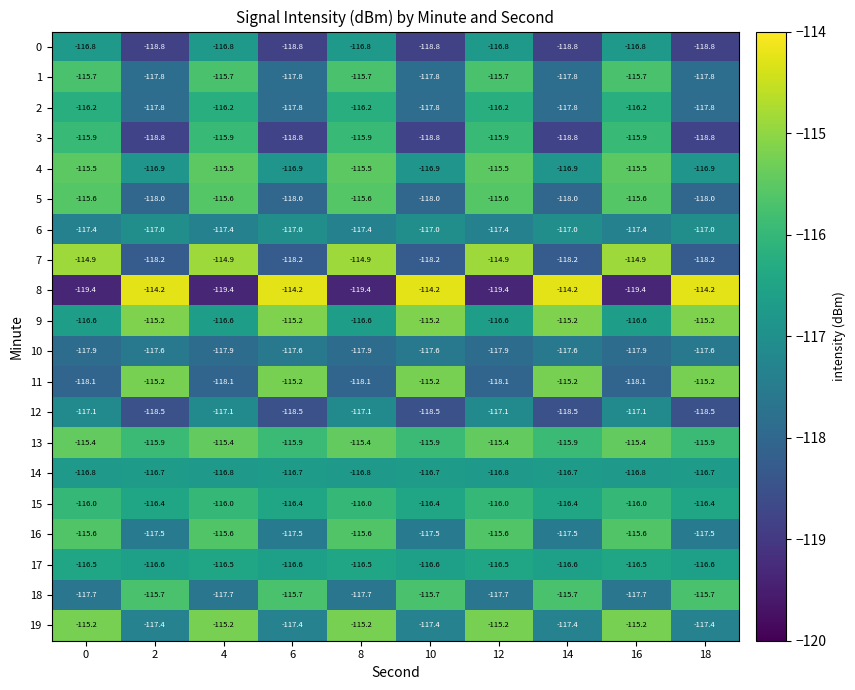

What is the approximate value of 15 at 8?

-116.0